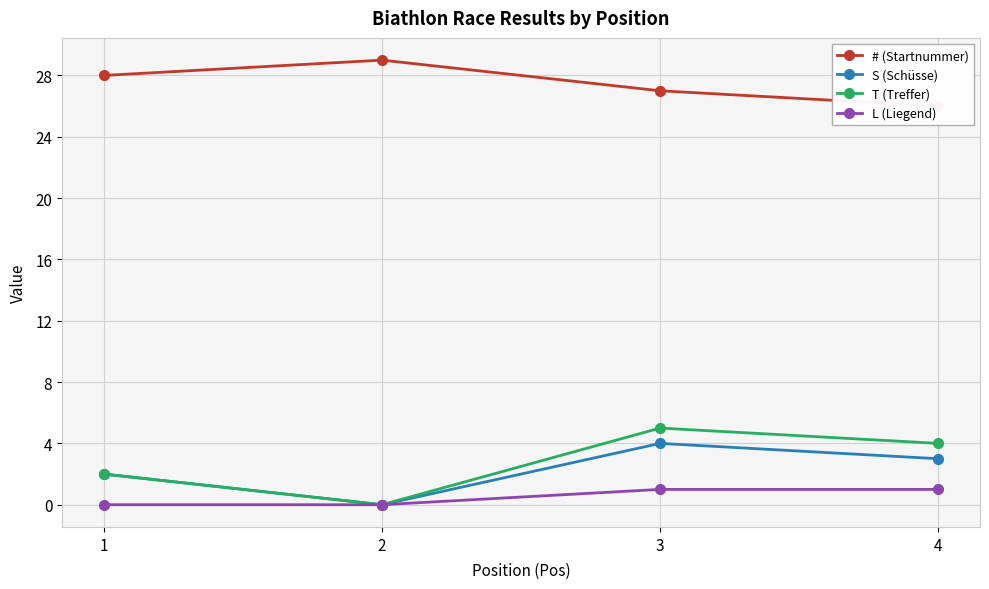

The value of S (Schüsse) at 1 is 2. True or false?

True